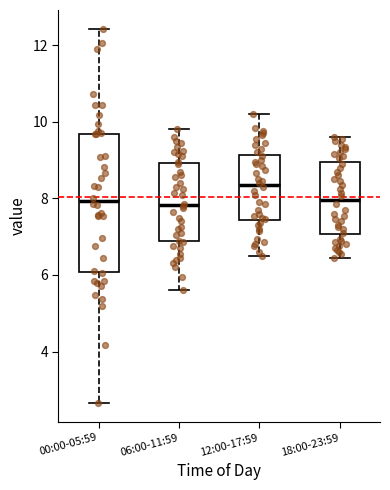

Which box's median line is the highest?

12:00-17:59